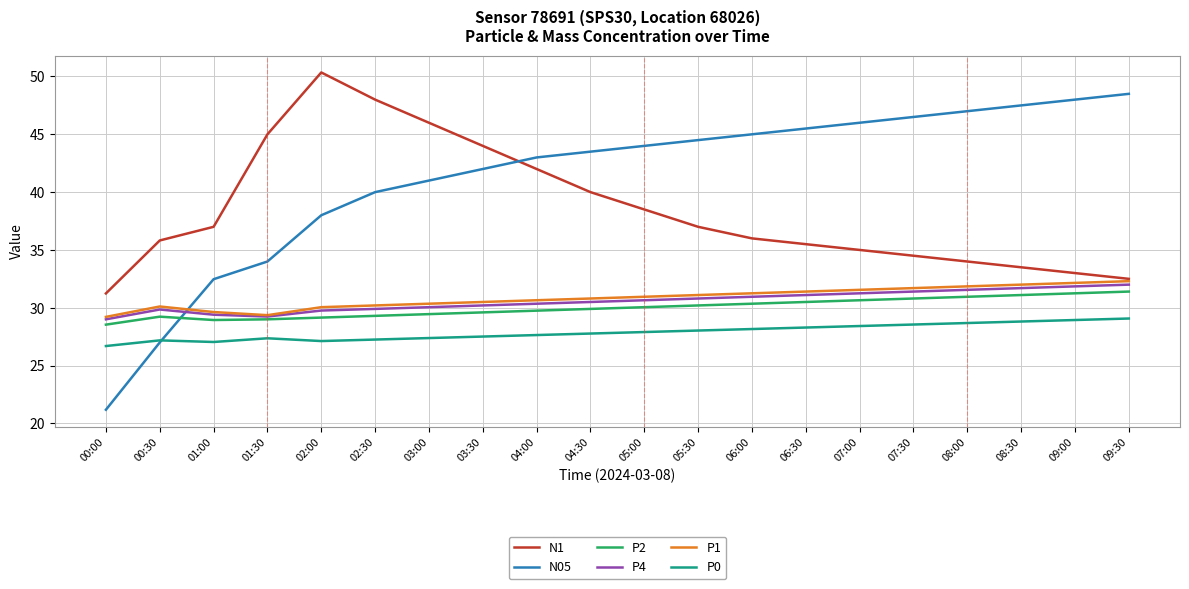

The P1 series shows 32.0 at 08:30. True or false?

True